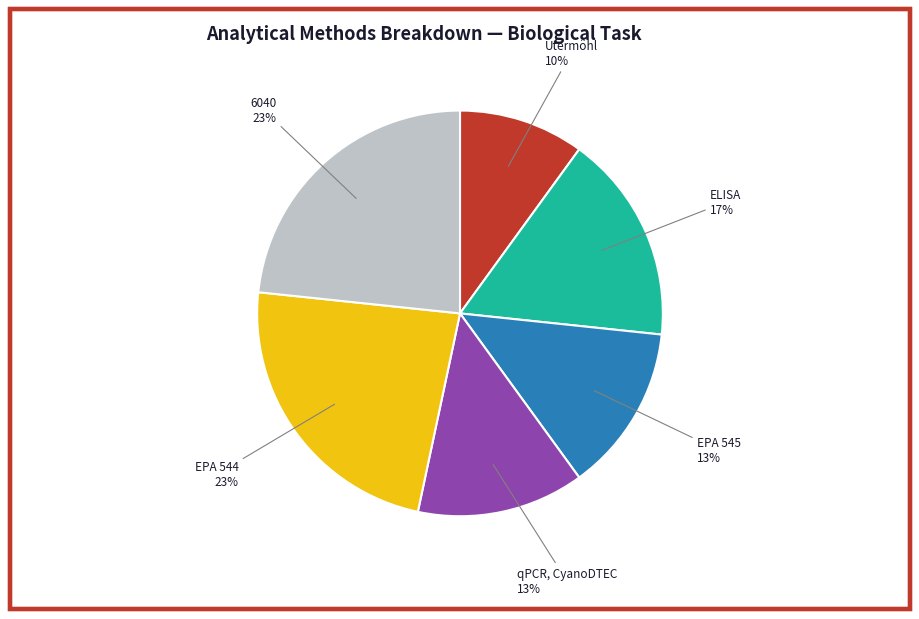

To the nearest percent, what is the average slice percentage?

17%